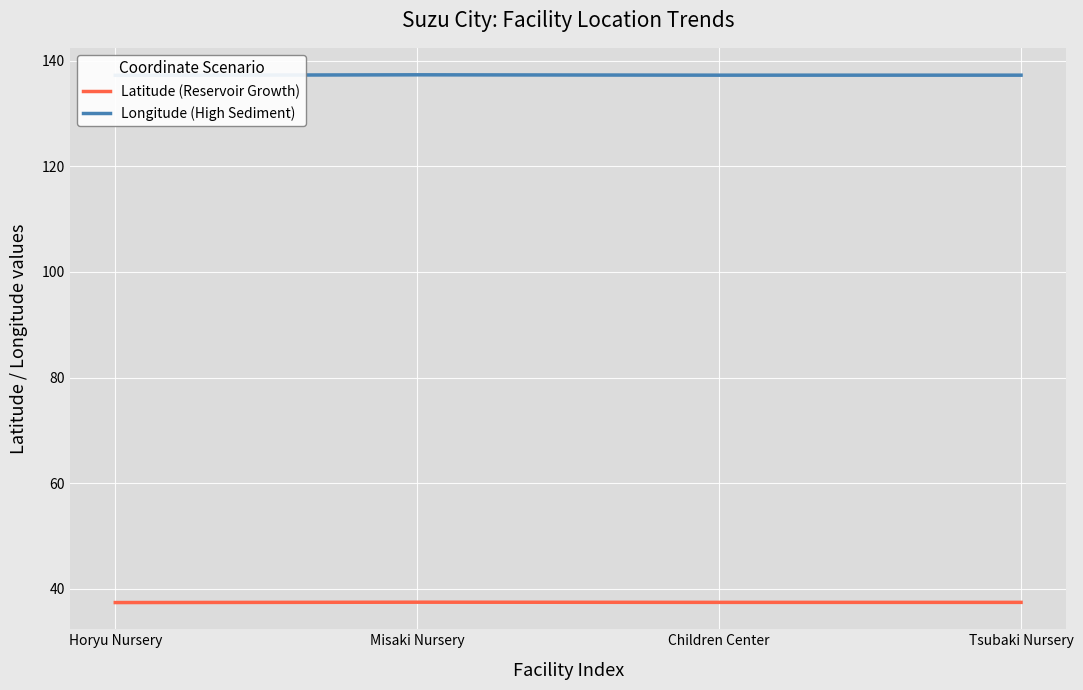

What is the minimum value for Latitude (Reservoir Growth)?

37.4